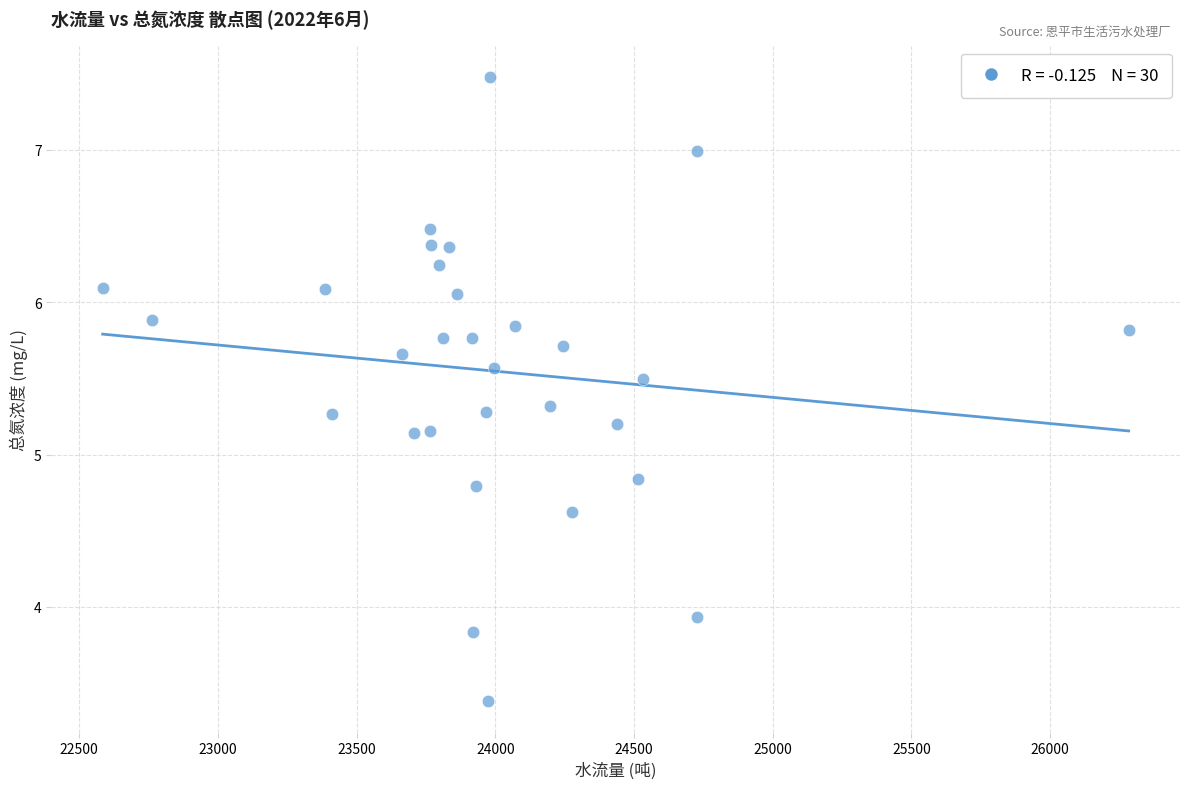

What is the range of X values (max minus min)?

3698.0